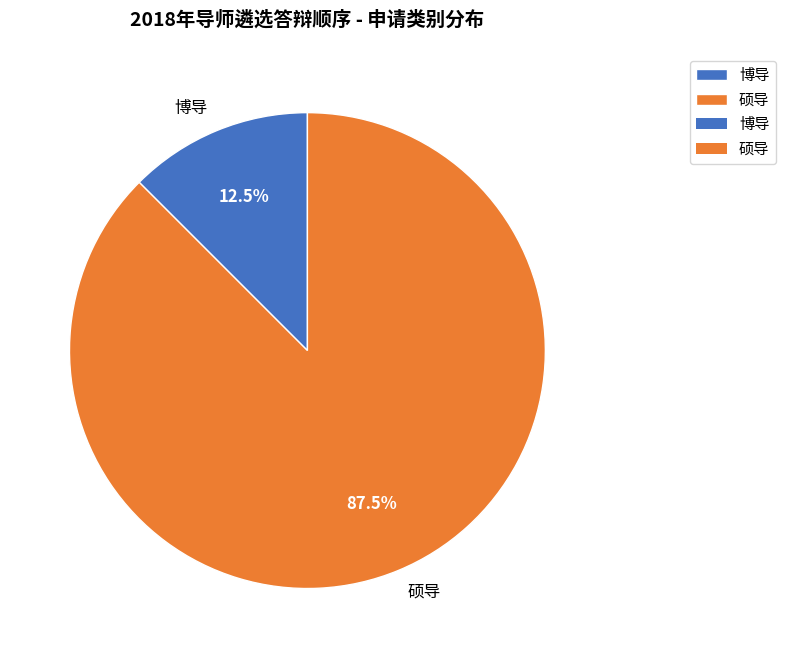

Rank the categories by value from lowest to highest.

博导, 硕导